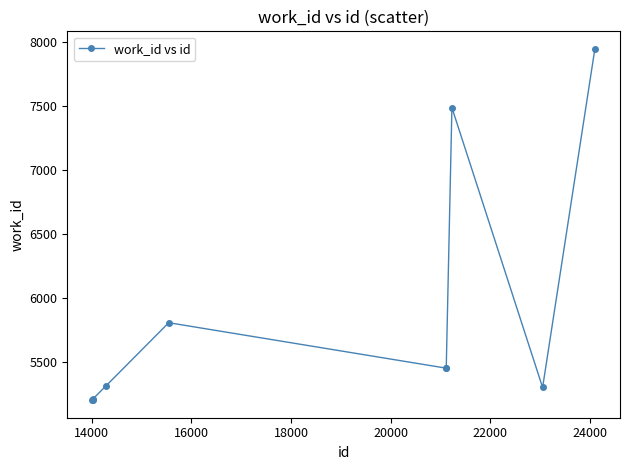

What is the value of the 4th point from the left?

5316